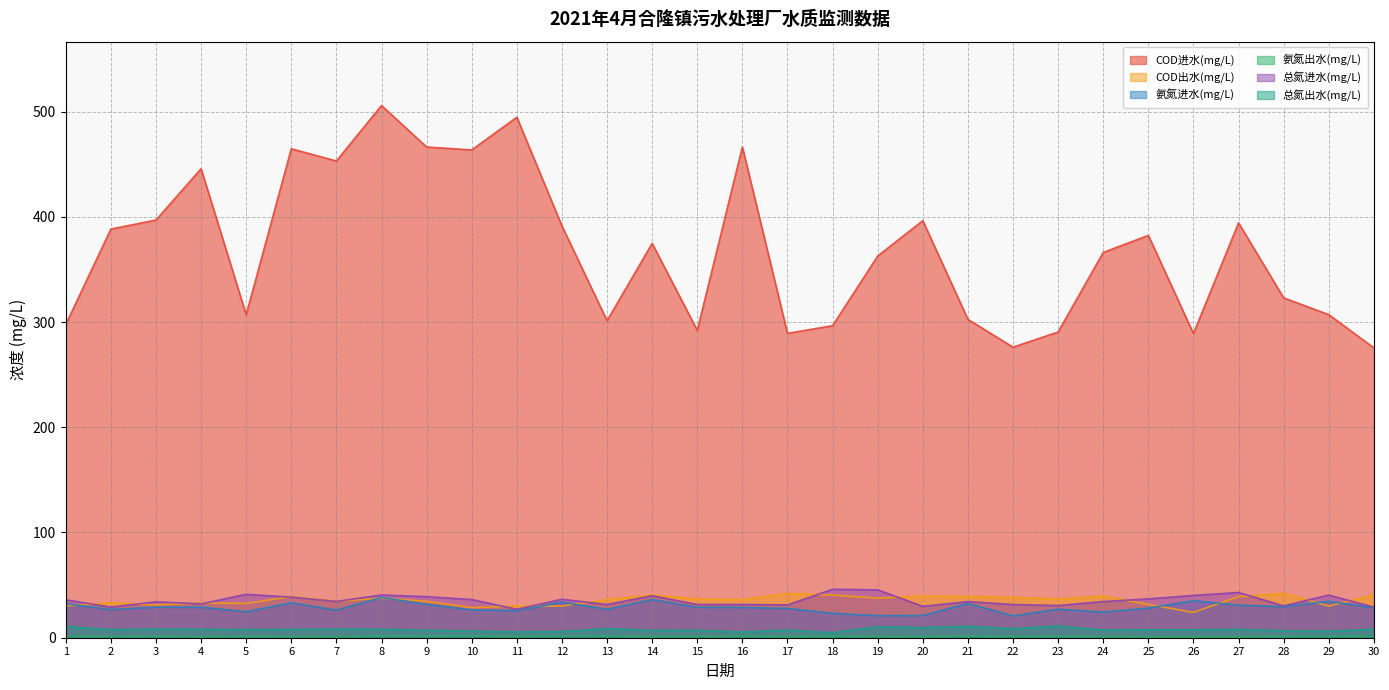

Between 27 and 1, which is larger?

27